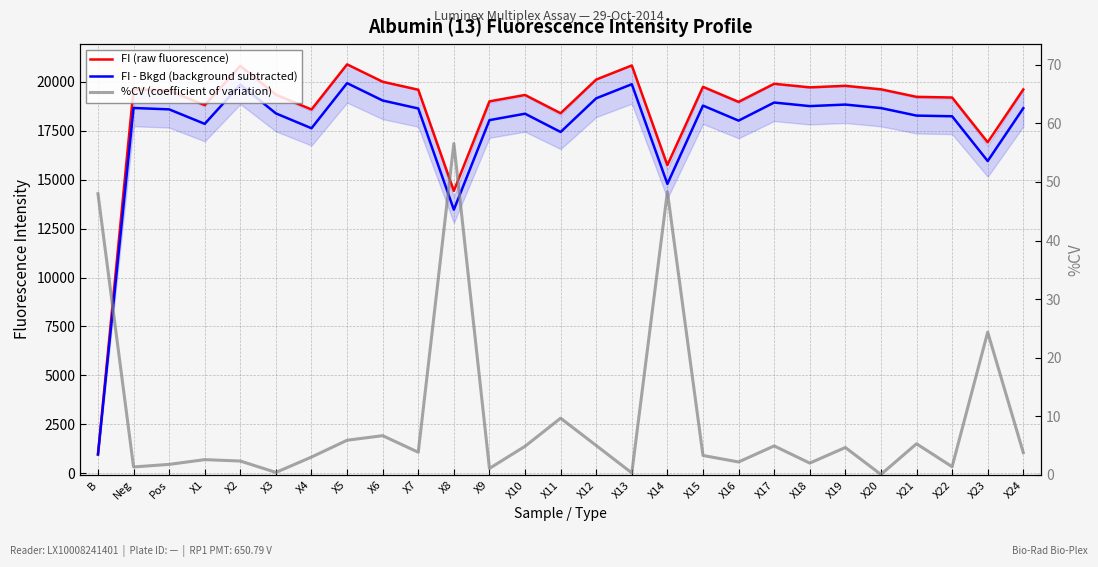

True or false: FI - Bkgd (background subtracted) and %CV (coefficient of variation) cross at least once.

False